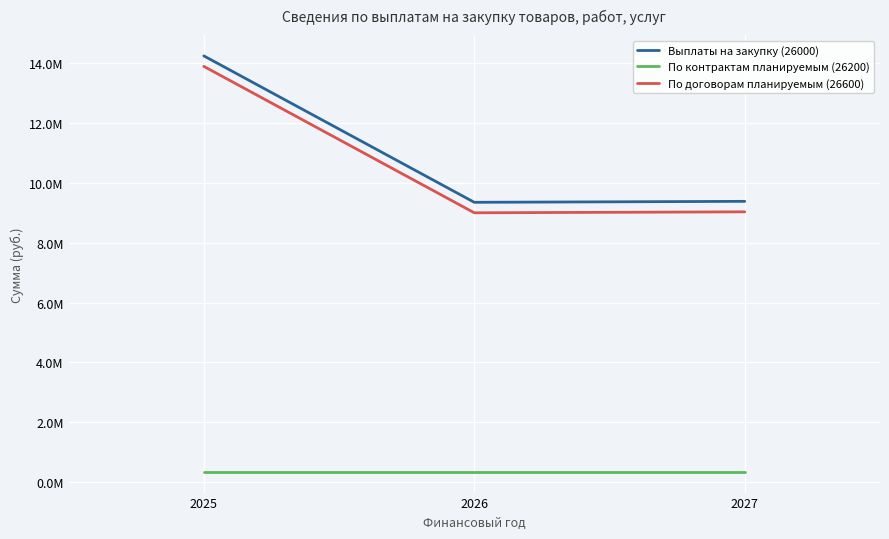

At how many categories does at least one series exceed 9876380?

1